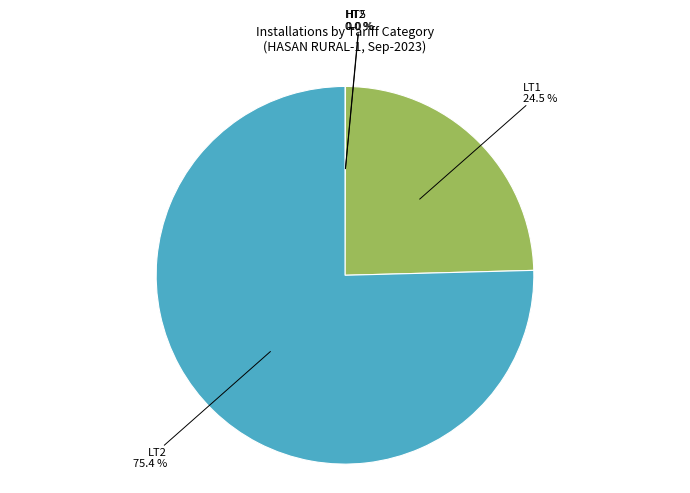

Is there any slice that represents more than half of the pie?

Yes